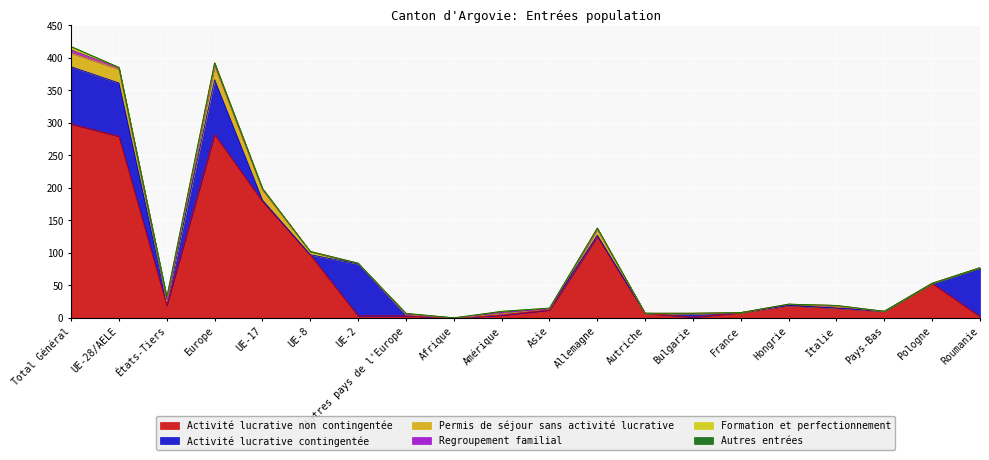

Is the value of Regroupement familial at Autriche greater than the value of Autres entrées at Autres pays de l'Europe?

No